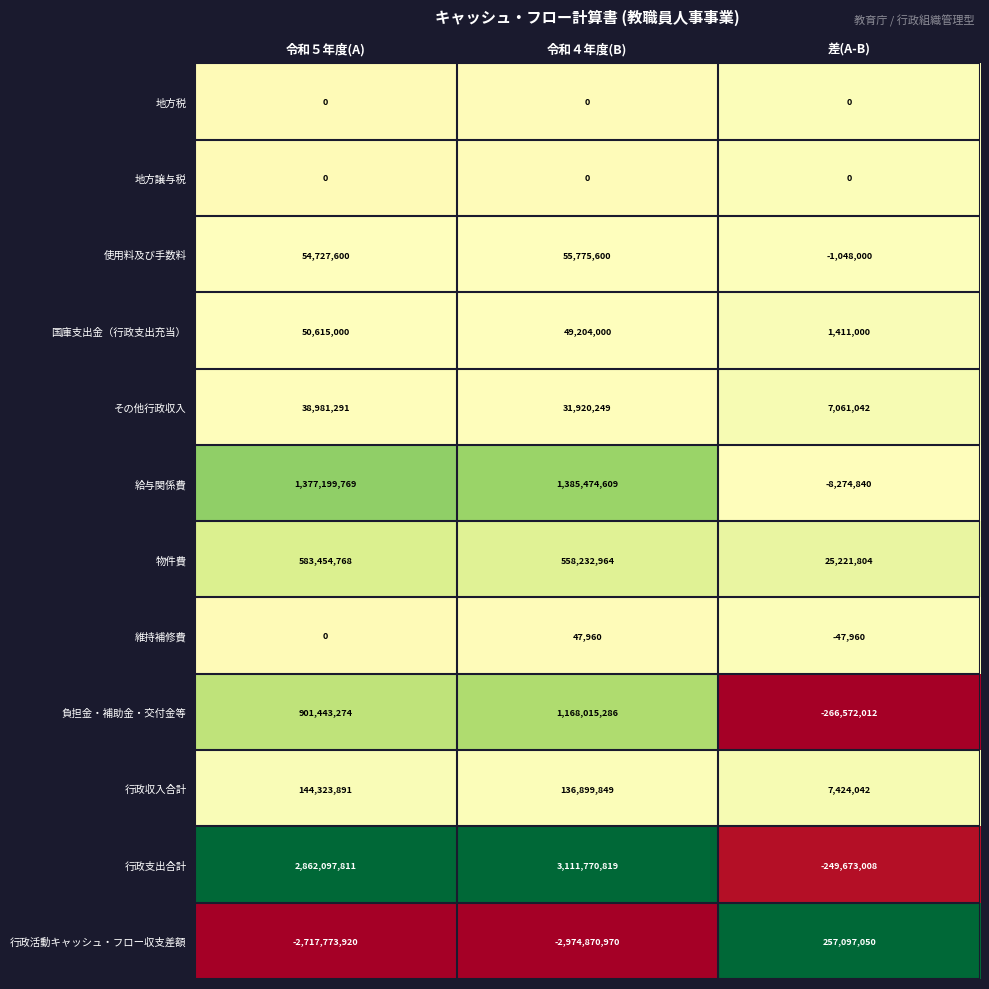

List the labels in order of 使用料及び手数料 value, largest first.

令和４年度(B), 令和５年度(A), 差(A-B)